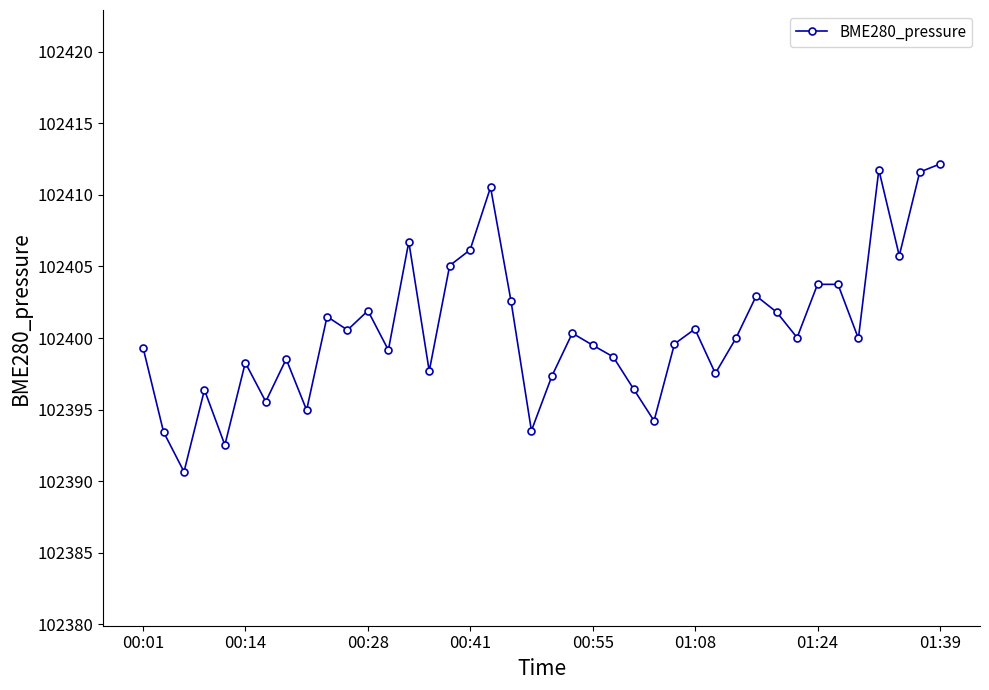

What is the difference between the second highest and second lowest values?

19.2